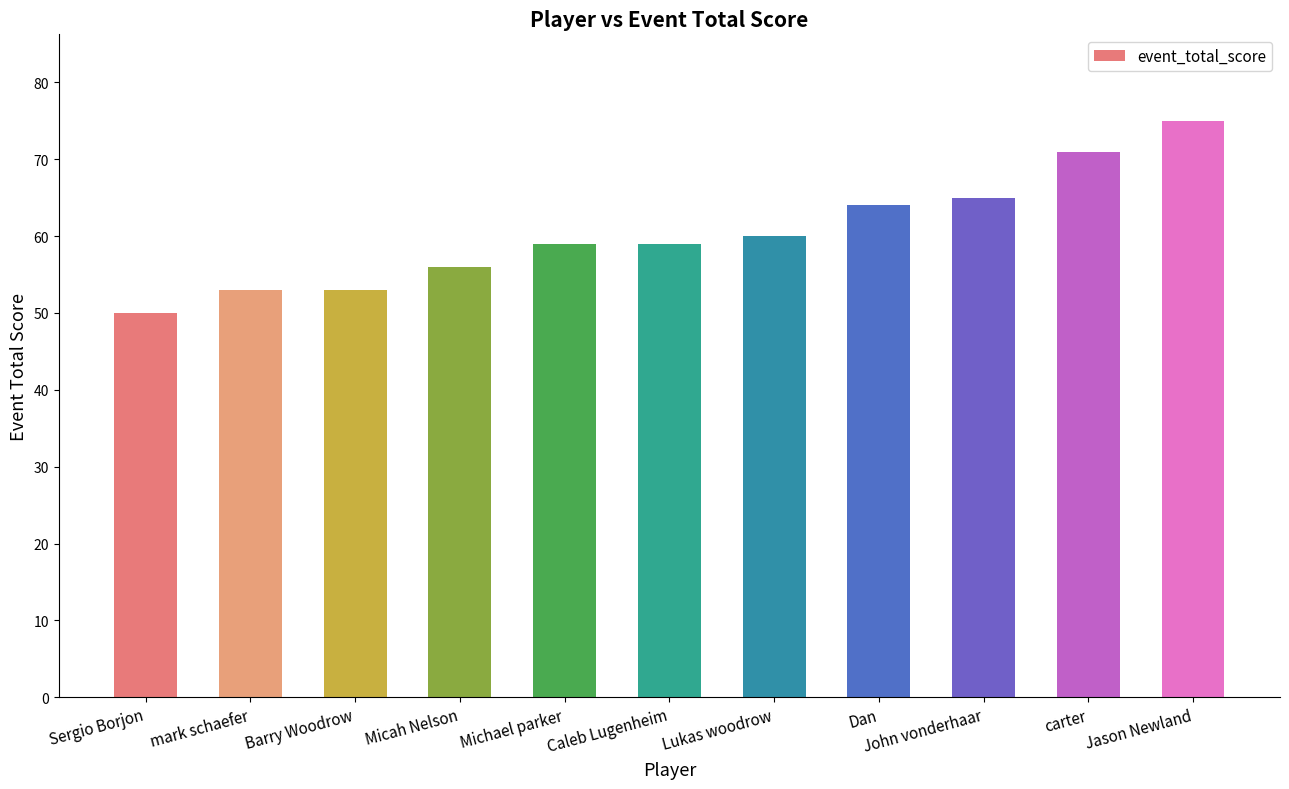

What is the greatest value displayed?

75